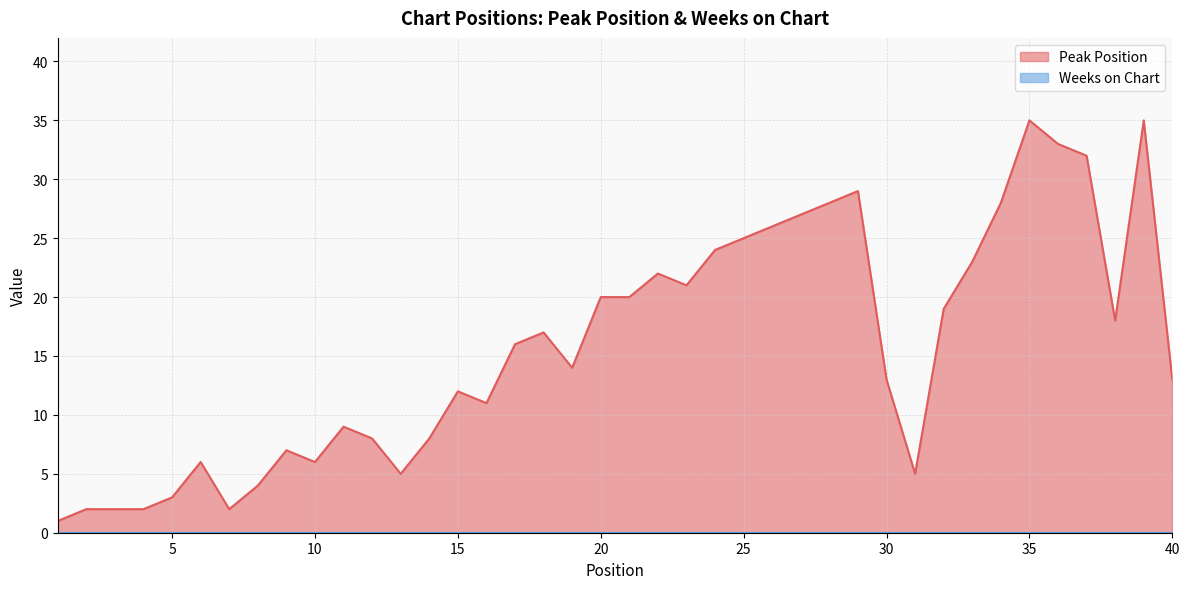

Count the number of data series in this chart.

2